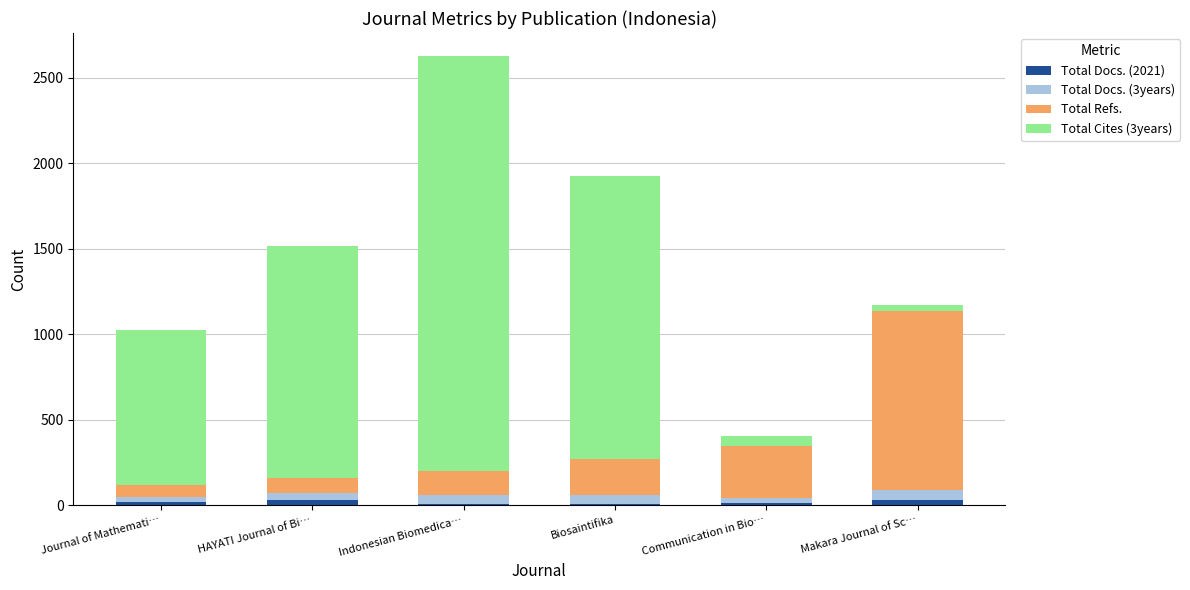

At which category is the sum across all series the highest?

Indonesian Biomedica…